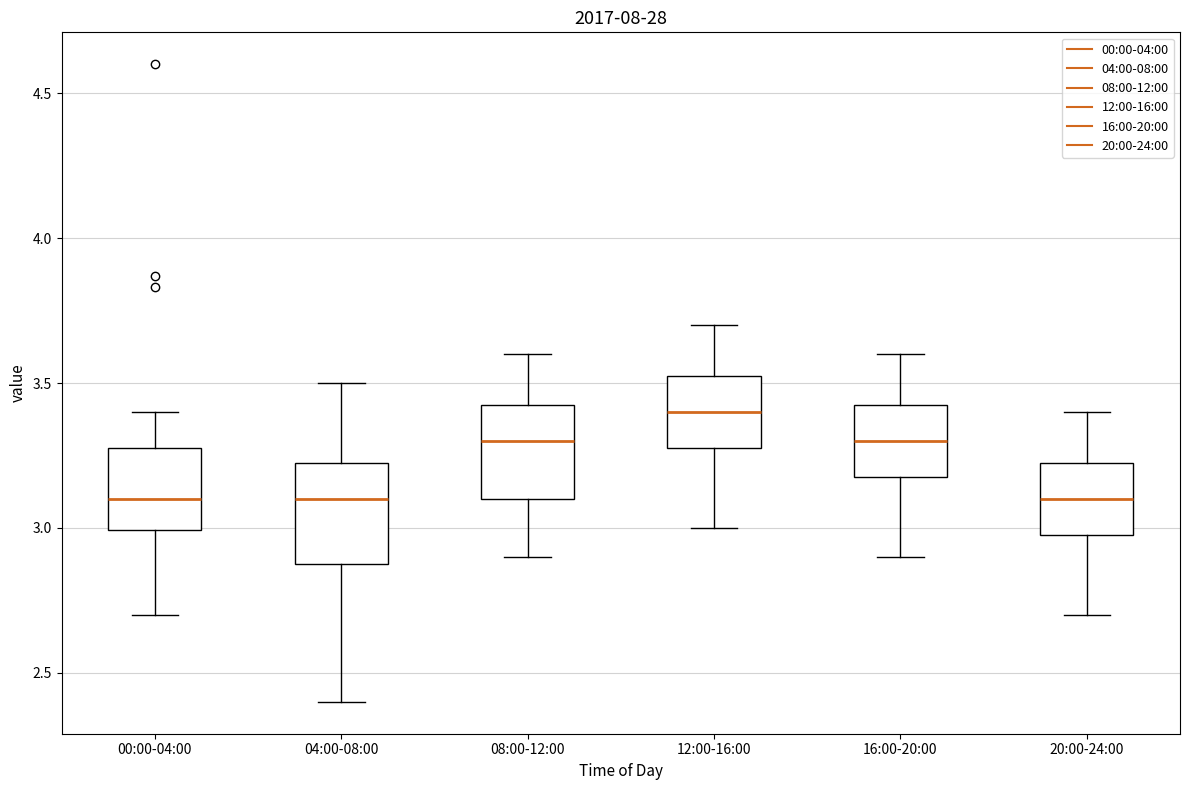

Where does the upper whisker of the box for 04:00-08:00 end on the y-axis? The values are not printed on the chart, so give them approximately, as read against the axis.

3.50